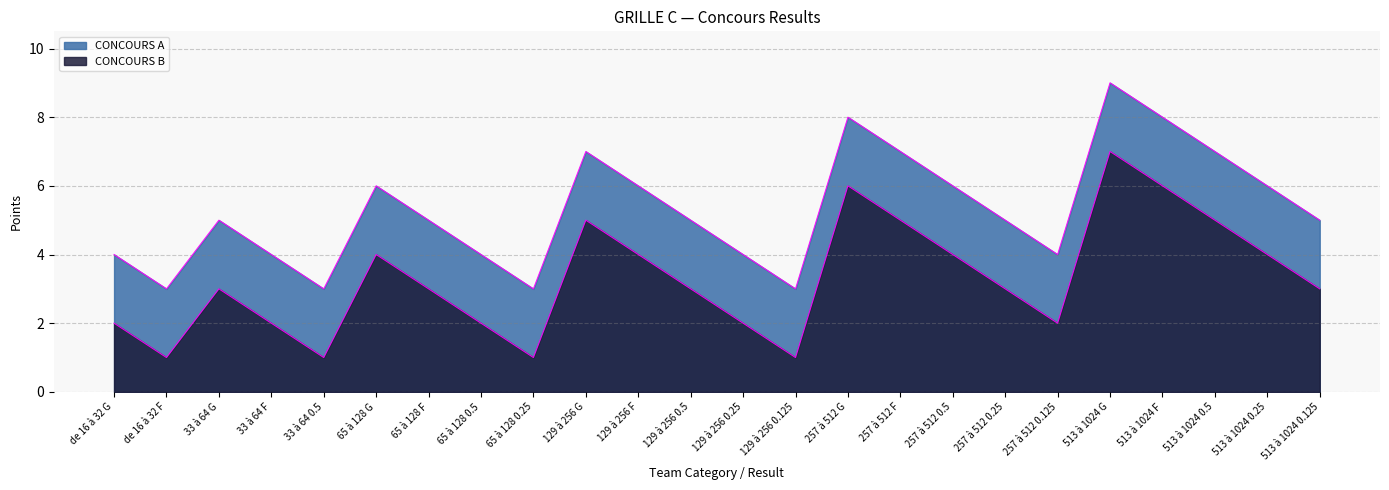

Reading left to right, what are all the values shown in this chart?

CONCOURS A: de 16 à 32 G=4	de 16 à 32 F=3	33 à 64 G=5	33 à 64 F=4	33 à 64 0.5=3	65 à 128 G=6	65 à 128 F=5	65 à 128 0.5=4	65 à 128 0.25=3	129 à 256 G=7	129 à 256 F=6	129 à 256 0.5=5	129 à 256 0.25=4	129 à 256 0.125=3	257 à 512 G=8	257 à 512 F=7	257 à 512 0.5=6	257 à 512 0.25=5	257 à 512 0.125=4	513 à 1024 G=9	513 à 1024 F=8	513 à 1024 0.5=7	513 à 1024 0.25=6	513 à 1024 0.125=5
CONCOURS B: de 16 à 32 G=2	de 16 à 32 F=1	33 à 64 G=3	33 à 64 F=2	33 à 64 0.5=1	65 à 128 G=4	65 à 128 F=3	65 à 128 0.5=2	65 à 128 0.25=1	129 à 256 G=5	129 à 256 F=4	129 à 256 0.5=3	129 à 256 0.25=2	129 à 256 0.125=1	257 à 512 G=6	257 à 512 F=5	257 à 512 0.5=4	257 à 512 0.25=3	257 à 512 0.125=2	513 à 1024 G=7	513 à 1024 F=6	513 à 1024 0.5=5	513 à 1024 0.25=4	513 à 1024 0.125=3